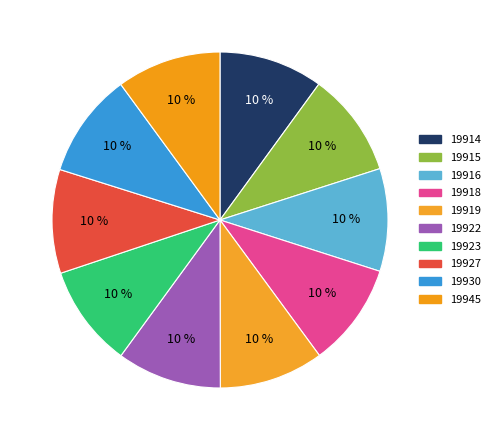

Rank the categories by value from lowest to highest.

19923, 19916, 19918, 19927, 19914, 19915, 19919, 19945, 19922, 19930